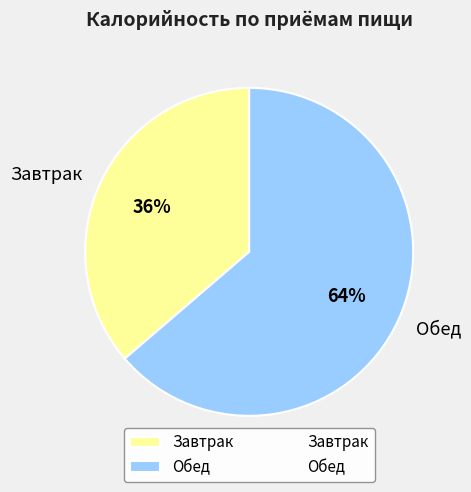

Does Обед account for over 50% of the chart?

Yes